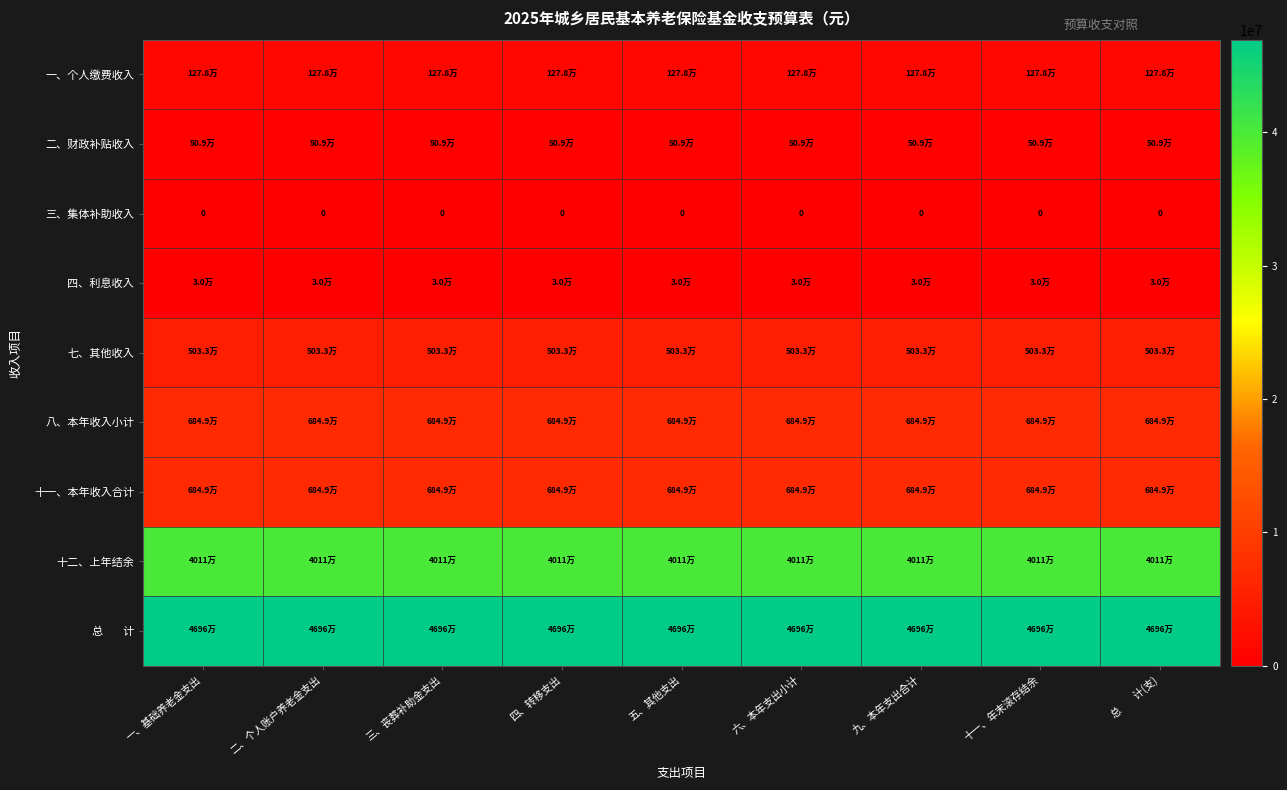

At which category is the sum across all series the highest?

一、基础养老金支出